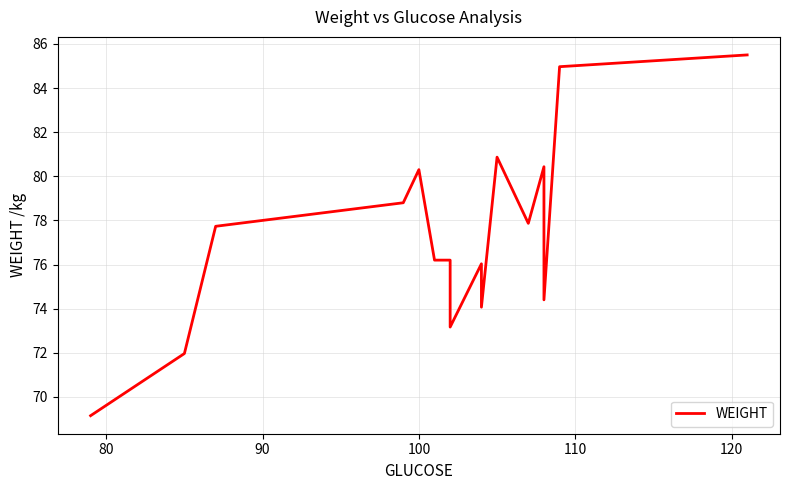

What is the average value?

77.4